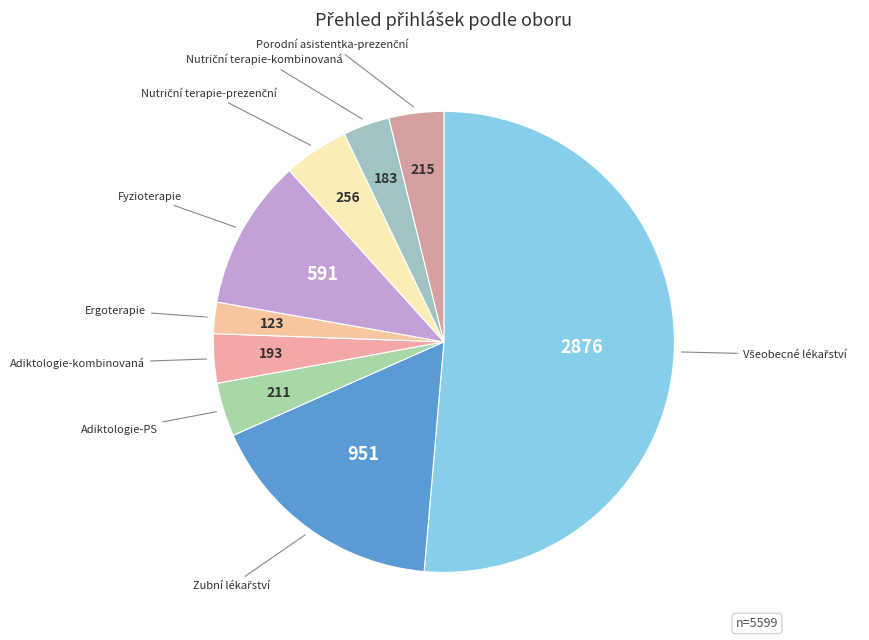

True or false: Ergoterapie accounts for 2% of the total.

True